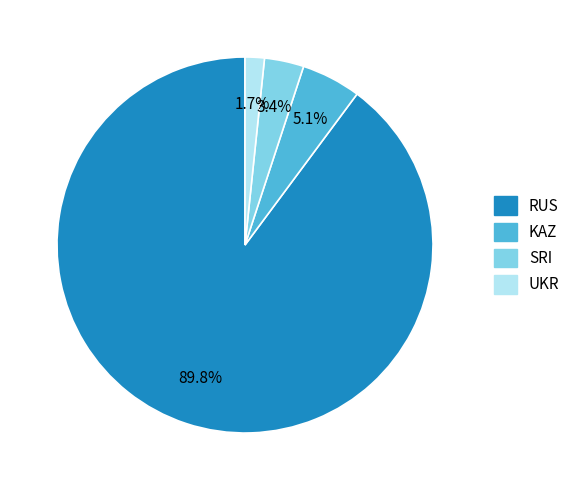

Is there a majority slice in this chart?

Yes